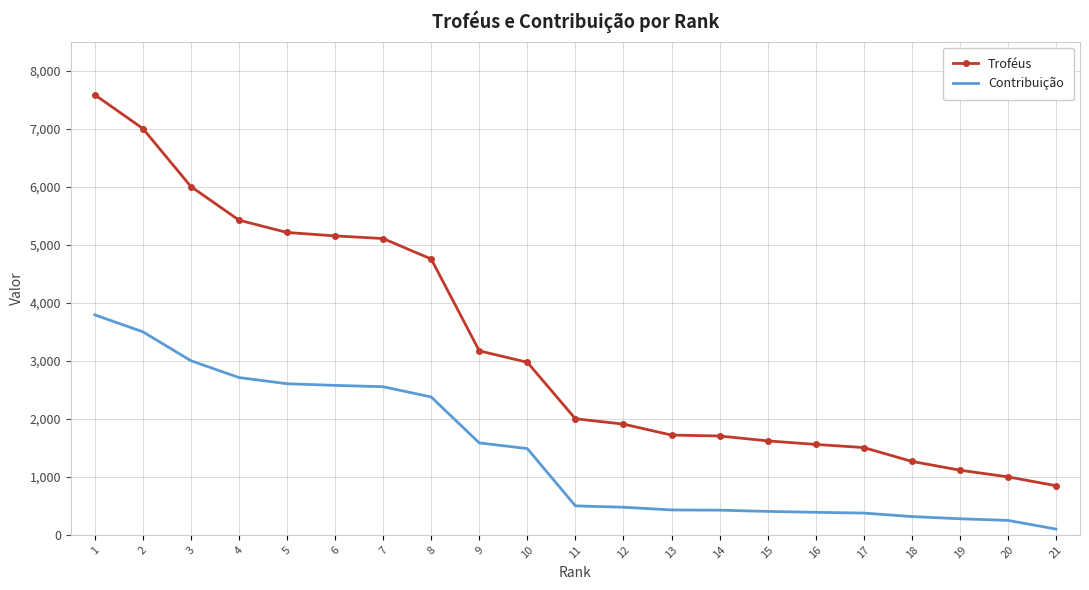

What is the total value across all series at 15?

2025